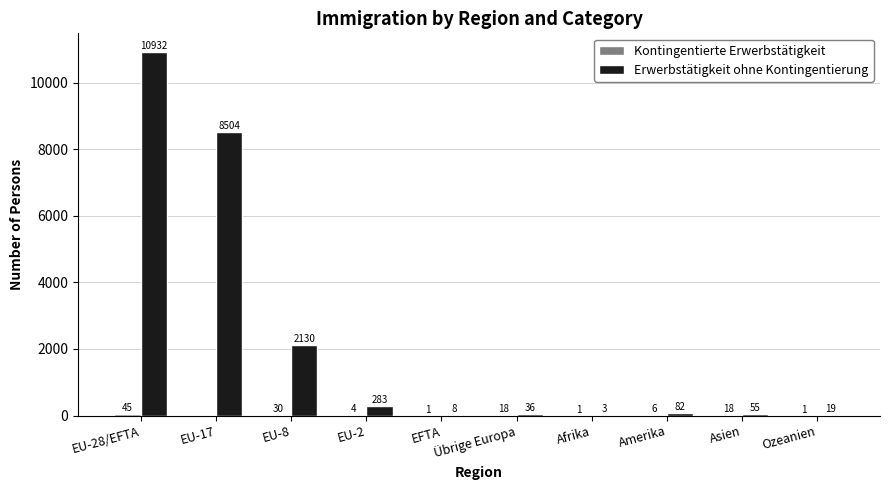

Which label corresponds to the largest value in the chart?

EU-28/EFTA